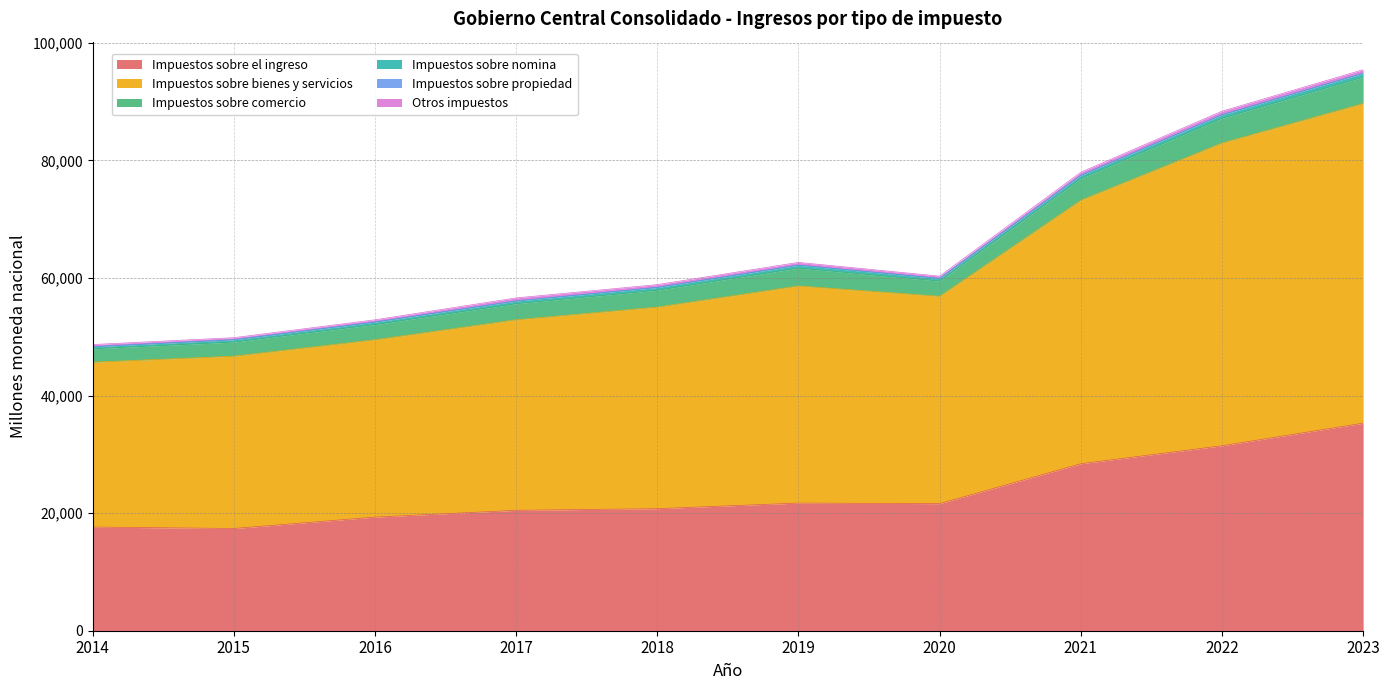

What is the lowest value of the Impuestos sobre el ingreso series?

17391.8